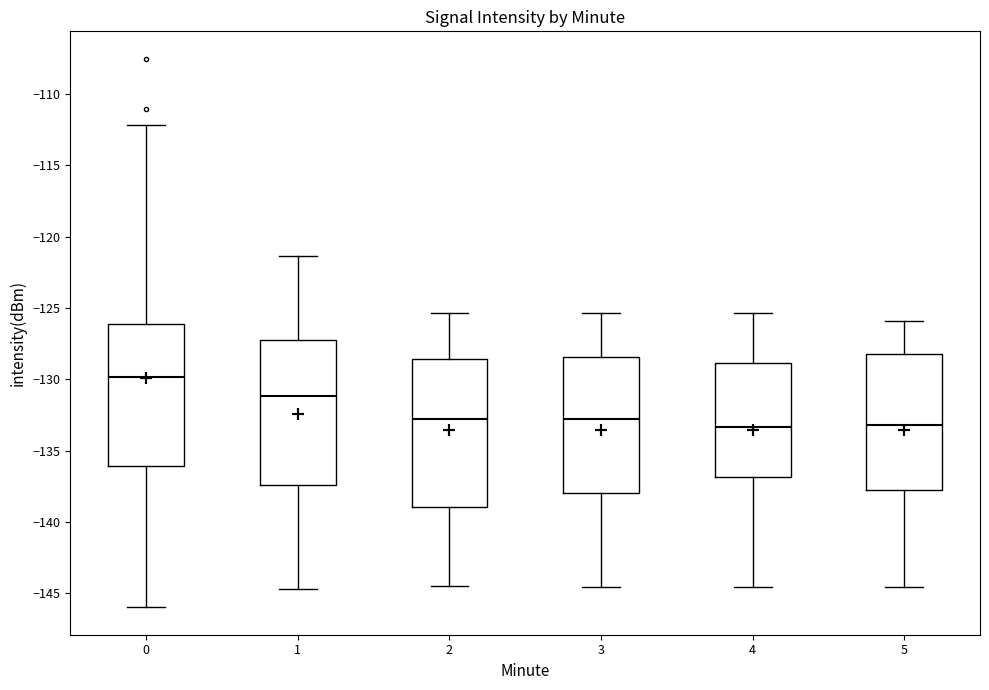

Reading left to right, read every box against the y-axis: the position of its median line, the range the box covers, and the ends of its whiskers. The values are not printed on the chart, so give them approximately, as read against the axis.

0: median -130.0, box -136.0 to -126.0, whiskers -146.0 to -112.0
1: median -131.0, box -137.5 to -127.0, whiskers -144.5 to -121.5
2: median -133.0, box -139.0 to -128.5, whiskers -144.5 to -125.5
3: median -133.0, box -138.0 to -128.5, whiskers -144.5 to -125.5
4: median -133.5, box -137.0 to -129.0, whiskers -144.5 to -125.5
5: median -133.0, box -137.5 to -128.0, whiskers -144.5 to -126.0